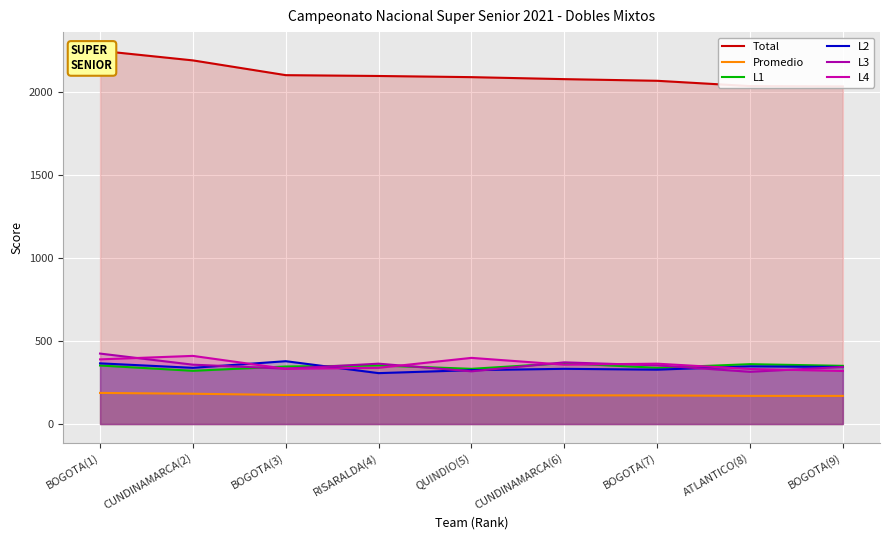

What is the smallest value displayed?

169.7